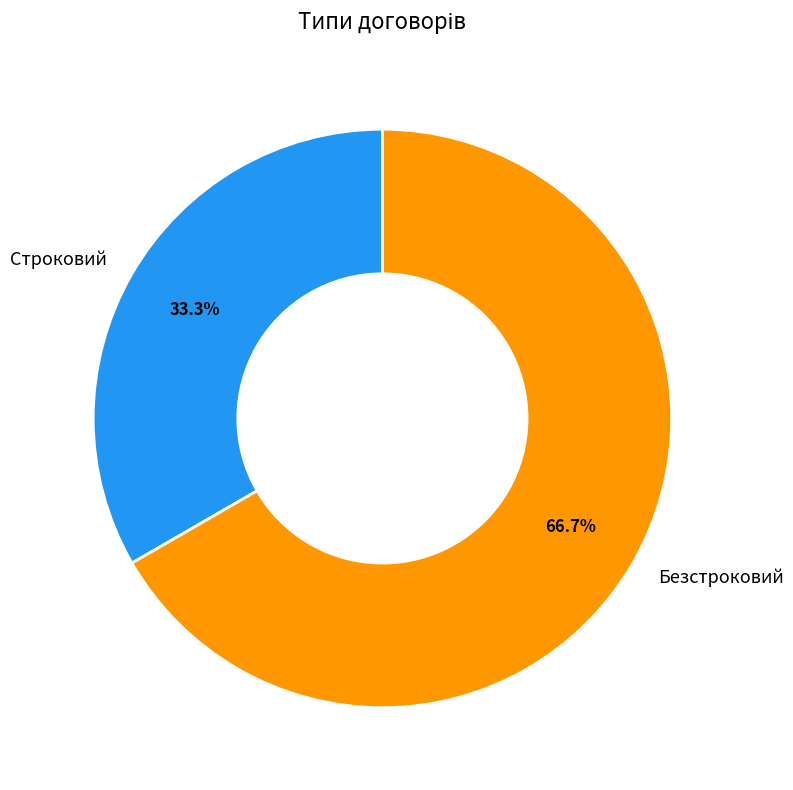

To the nearest percent, what is the average slice percentage?

50%